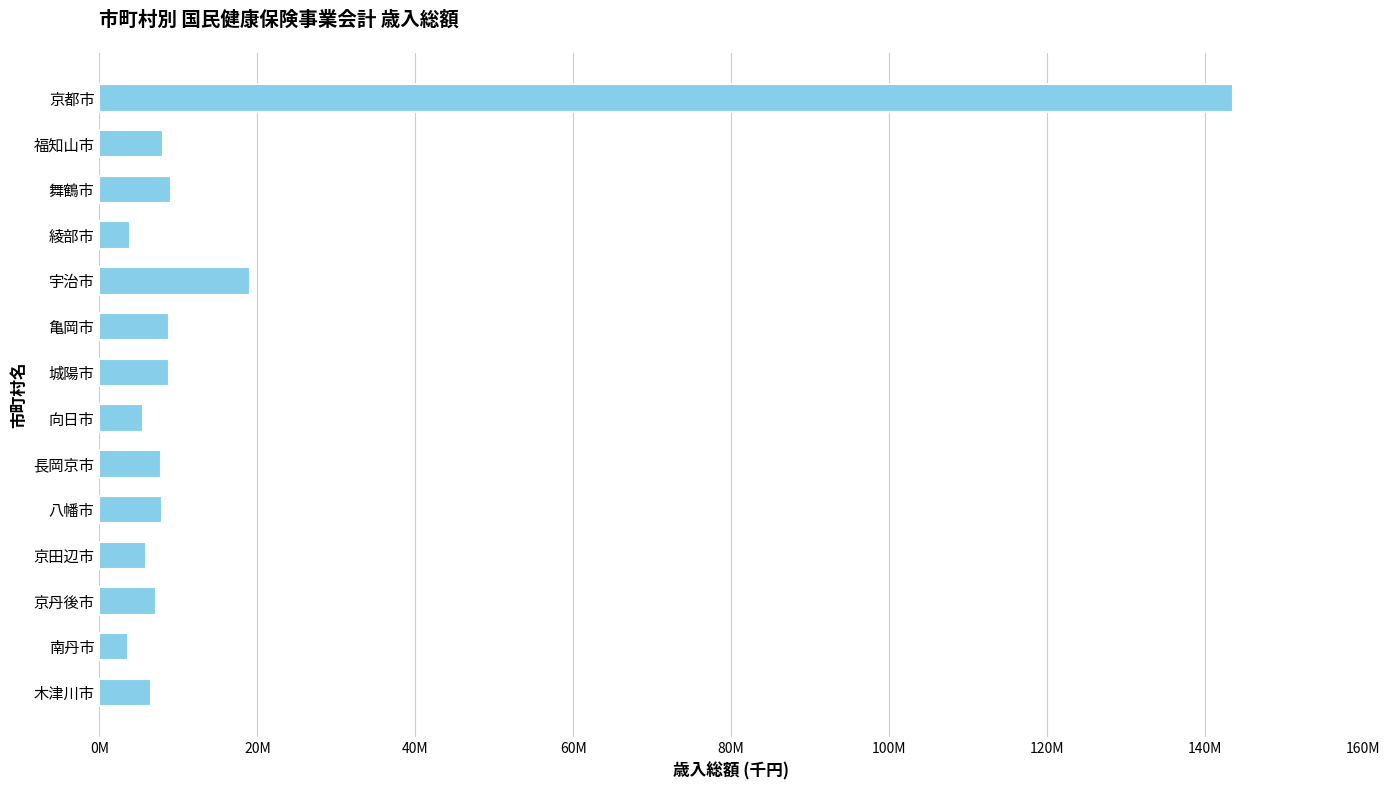

Does the chart contain any negative values?

No